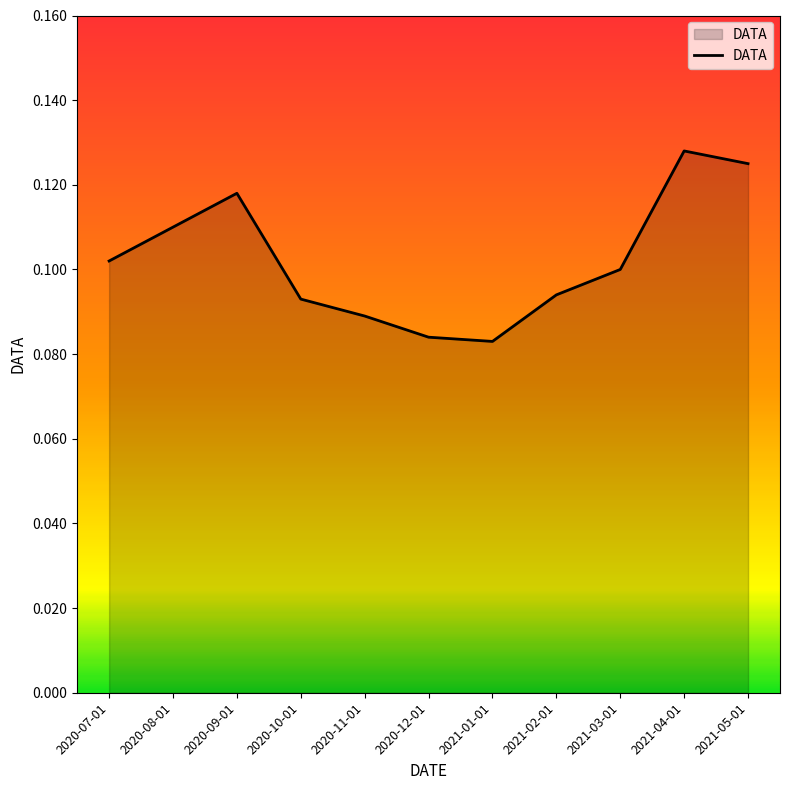

What position from the right is 2020-11-01?

7